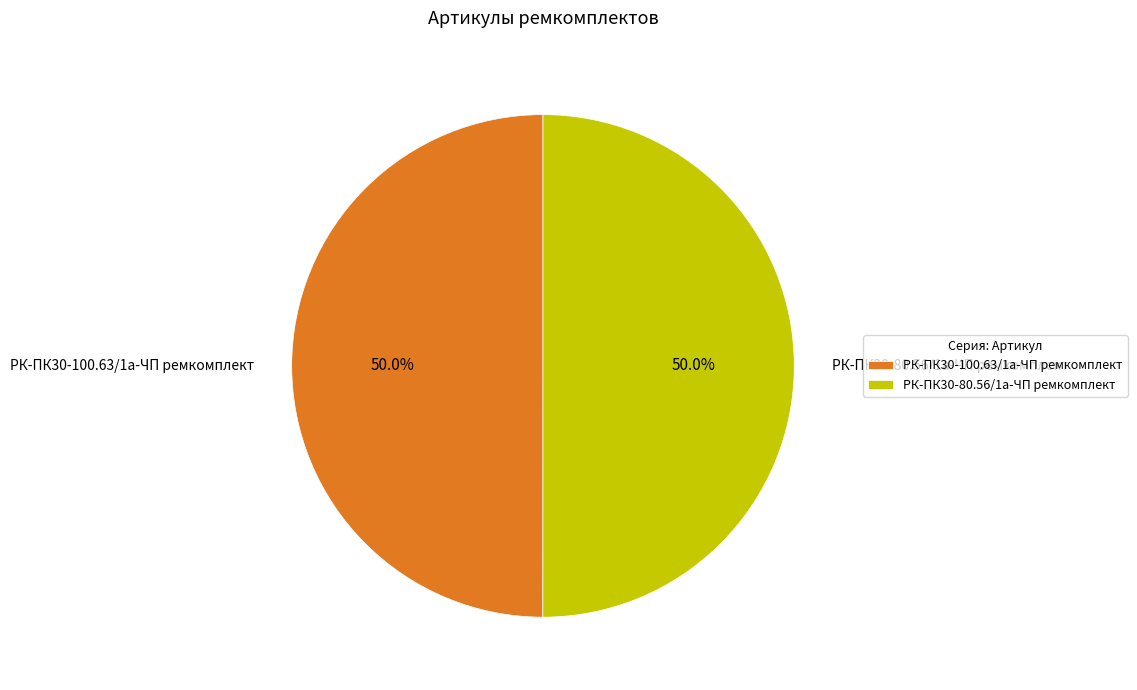

Approximately how many times larger is the value at РК-ПК30-100.63/1а-ЧП ремкомплект compared to РК-ПК30-80.56/1а-ЧП ремкомплект?

1.0